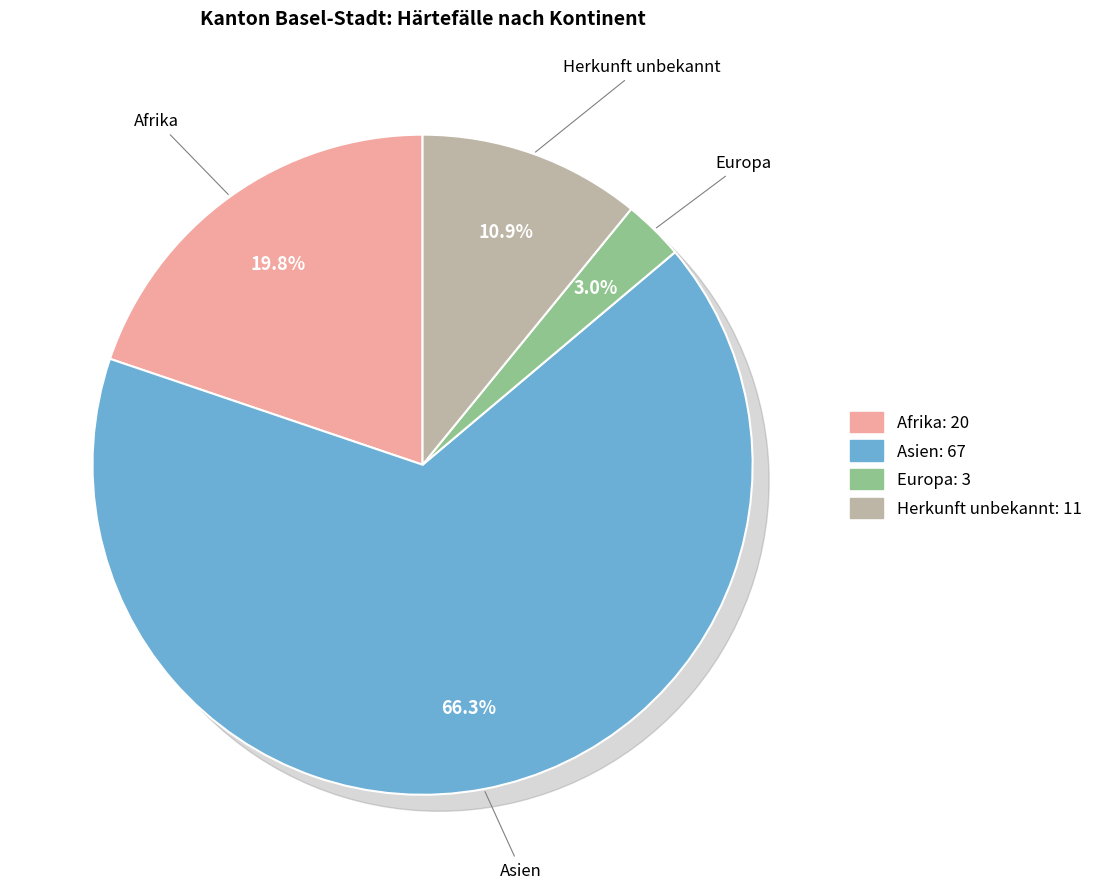

What is the total percentage of Herkunft unbekannt and Europa?

13.9%